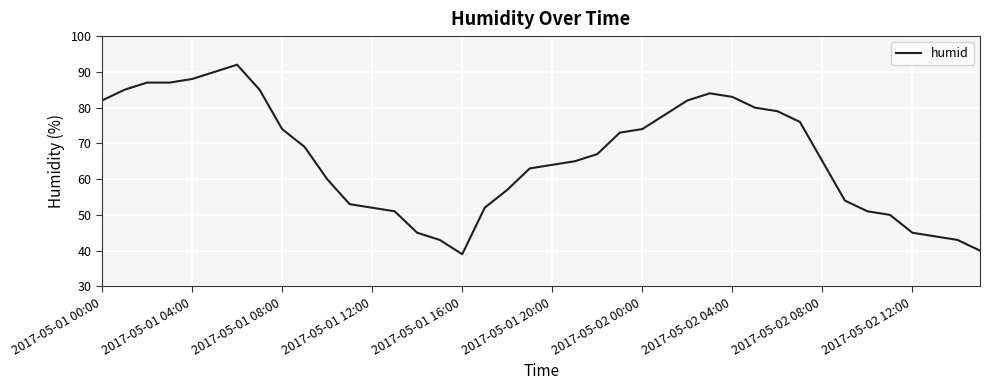

What is the maximum value shown in the chart?

92